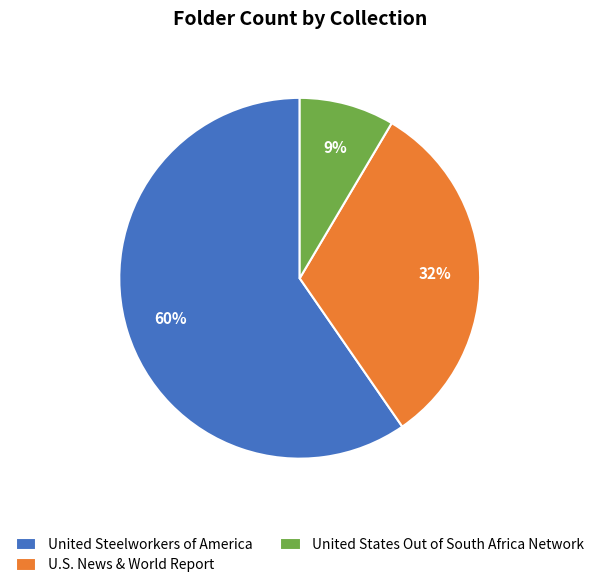

To the nearest percent, what percentage of the pie is United States Out of South Africa Network?

9%